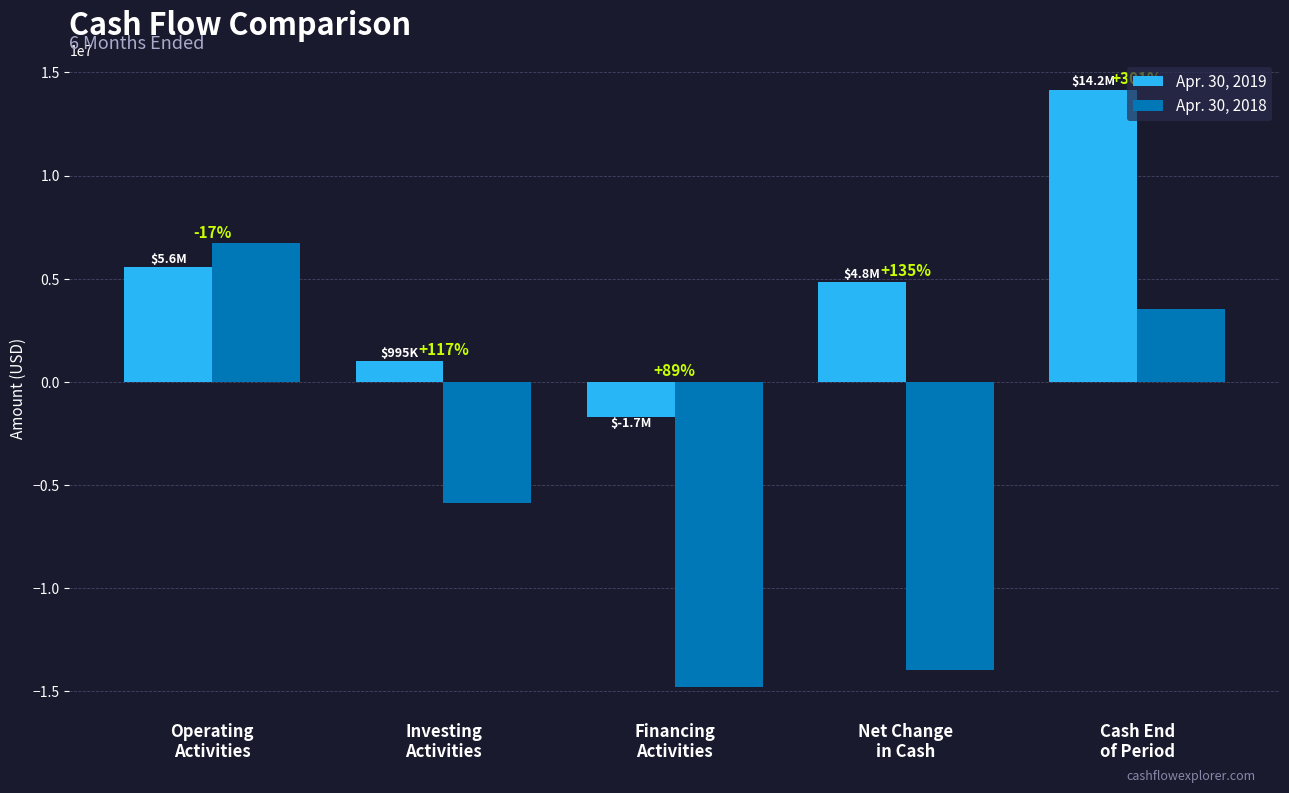

What position from the left is Cash End
of Period?

5